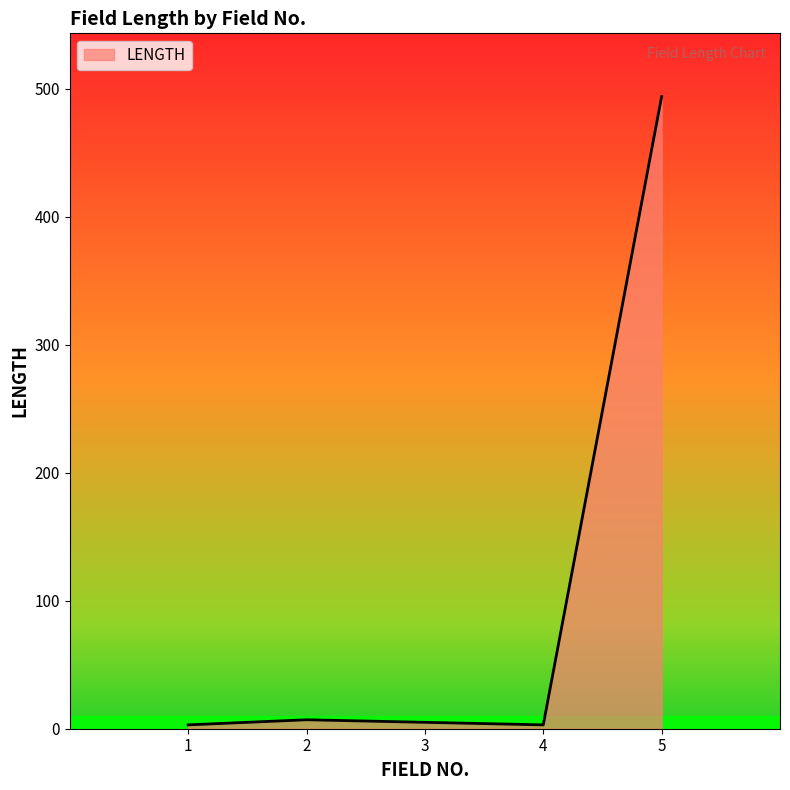

Is it true that the value at 4 is 3?

True